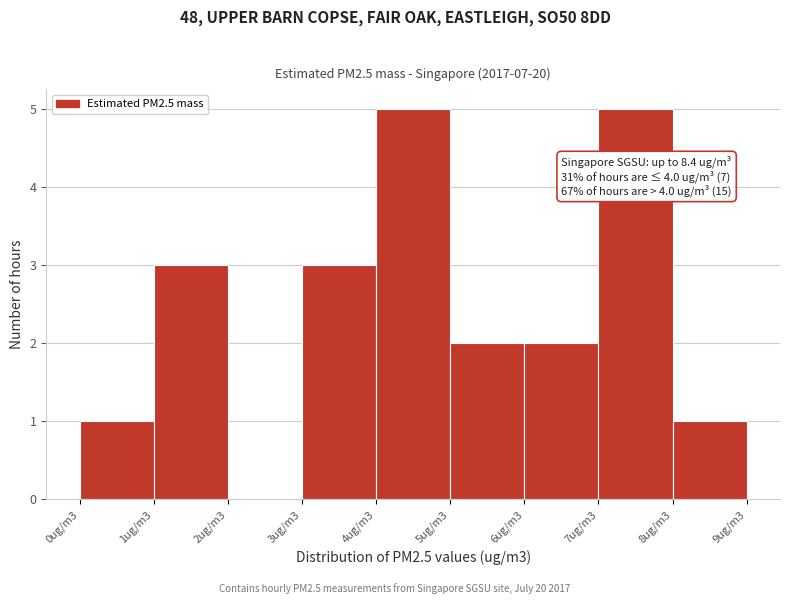

Reading right to left, extract all data points from this chart.

8ug/m3=1	7ug/m3=5	6ug/m3=2	5ug/m3=2	4ug/m3=5	3ug/m3=3	2ug/m3=0	1ug/m3=3	0ug/m3=1